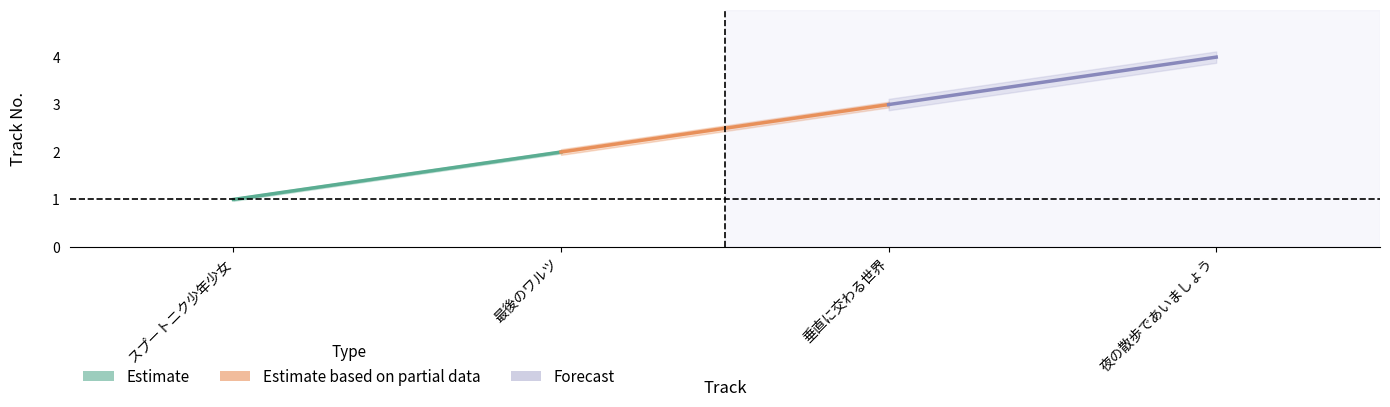

Is this an area chart (filled region under the line)?

No